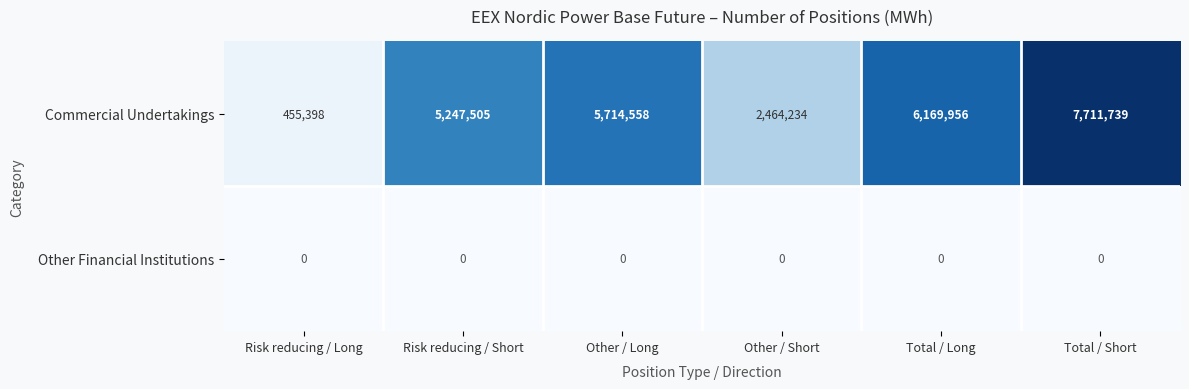

Rank the series by their average value, from lowest to highest.

Other Financial Institutions, Commercial Undertakings